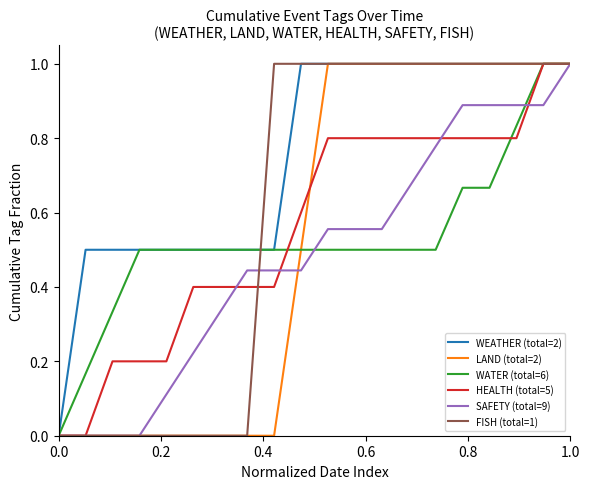

Which series has the largest total across all categories?

WEATHER (total=2)